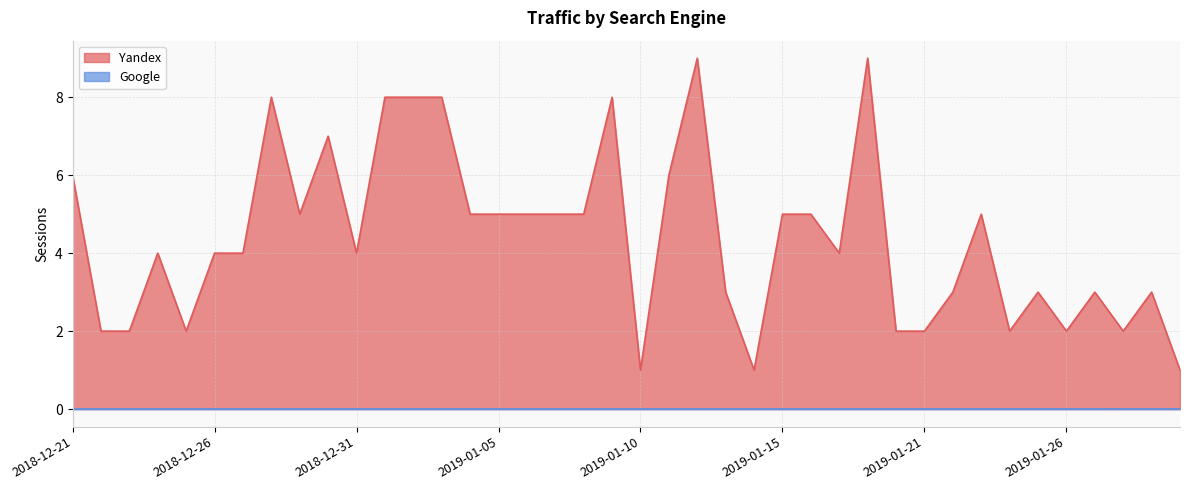

Which series has the largest total across all categories?

Yandex